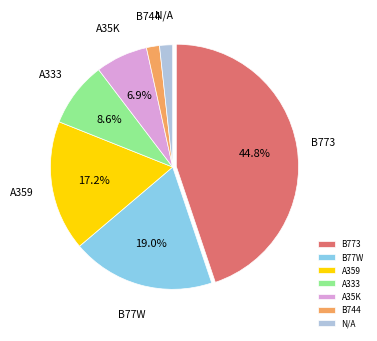

Combined, do A35K and N/A account for over 50%?

No